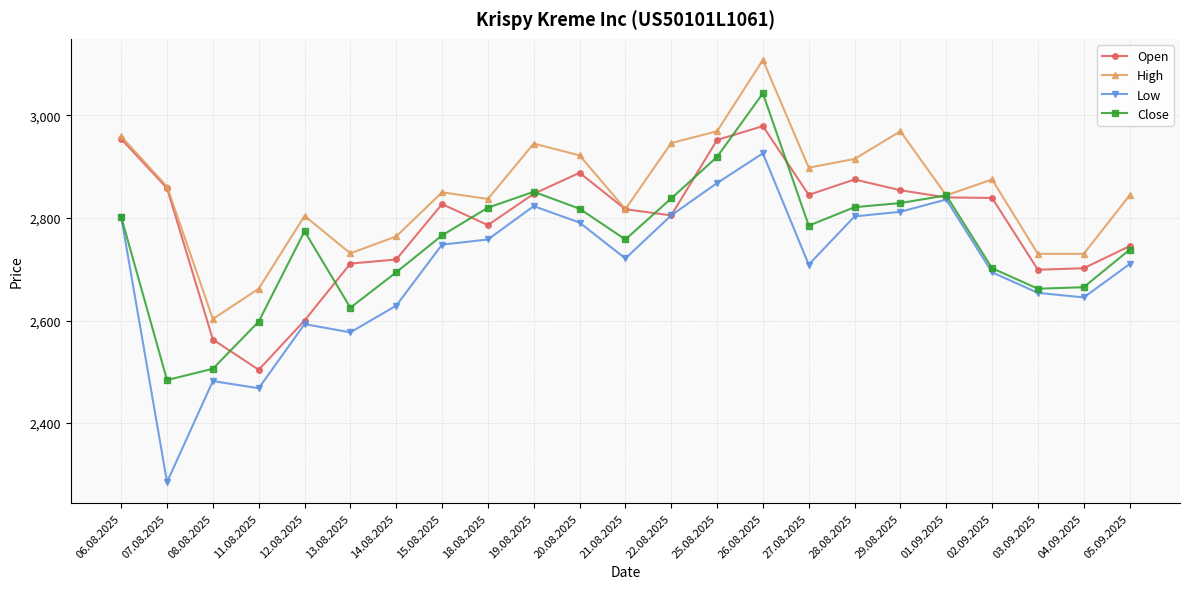

Rank the series by their maximum value, from lowest to highest.

Low, Open, Close, High